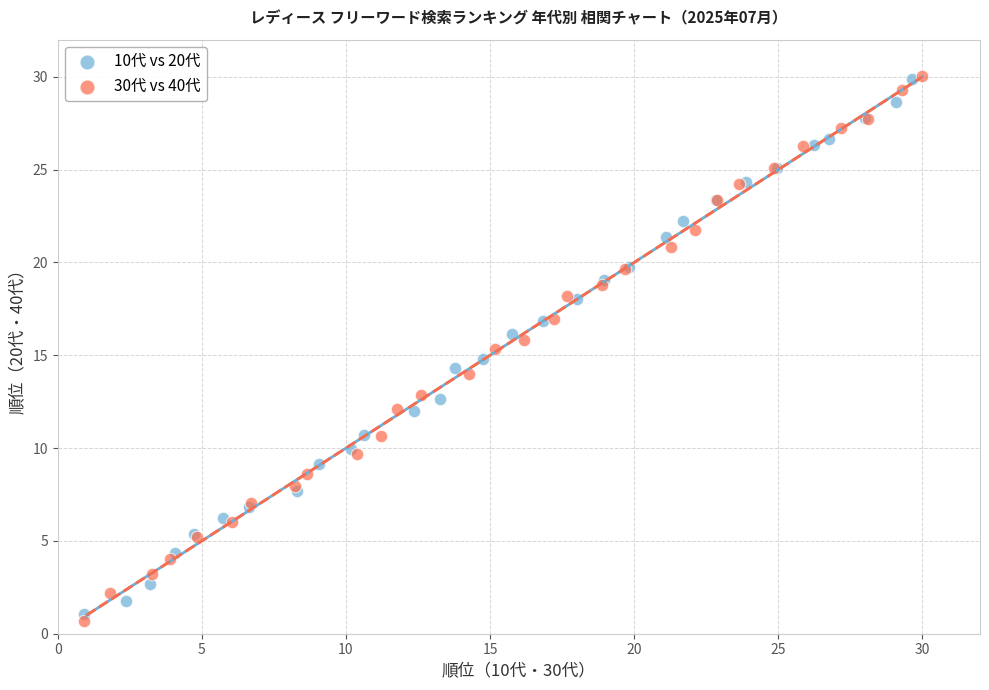

Which series reaches the minimum Y coordinate?

30代 vs 40代